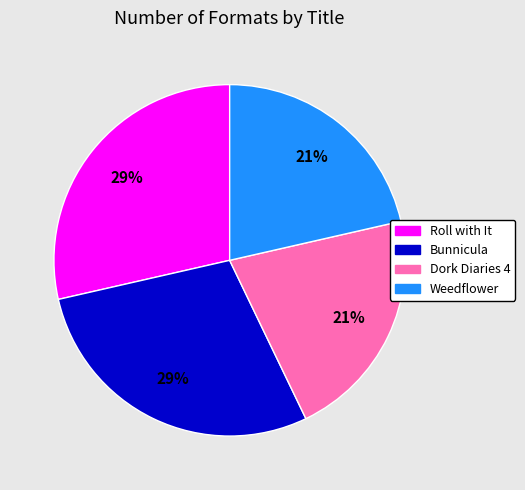

True or false: Dork Diaries 4 accounts for 30% of the total.

False